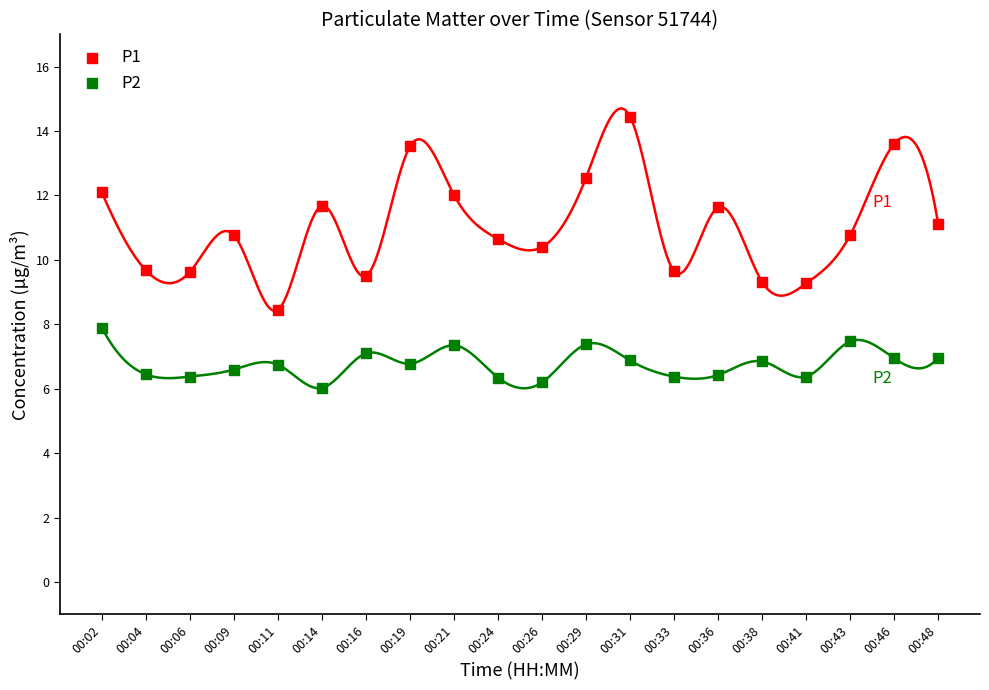

Across all data points, what is the range of Y values (max minus min)?

8.4